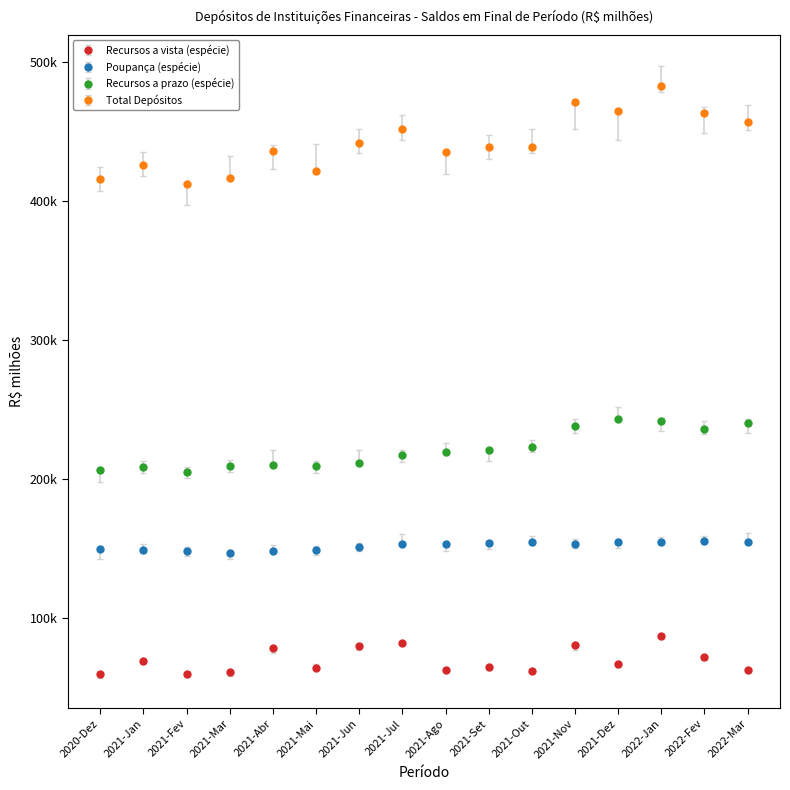

Reading right to left, list all the values displayed in this chart.

Recursos a vista (espécie): 62217.0	71731.5	86649.8	66824.9	80054.2	61901.0	64311.9	62429.3	81648.5	79300.6	64106.6	78194.1	60978.8	59114.0	68631.4	59635.1
Poupança (espécie): 154581.9	155439.6	154715.4	154507.0	153047.2	154273.0	153886.8	153300.2	153073.8	150796.7	148455.5	147794.9	146386.1	147678.5	148778.9	149201.1
Recursos a prazo (espécie): 240181.0	236023.8	241444.1	243198.8	238146.4	222869.3	220631.1	219631.0	216832.9	211630.9	209075.8	210293.5	209033.7	205097.5	208679.7	206663.3
Total Depósitos: 456979.9	463194.9	482809.3	464530.7	471247.8	439043.3	438829.8	435360.6	451555.2	441728.2	421637.9	436282.4	416398.6	411890.1	426090.0	415499.5